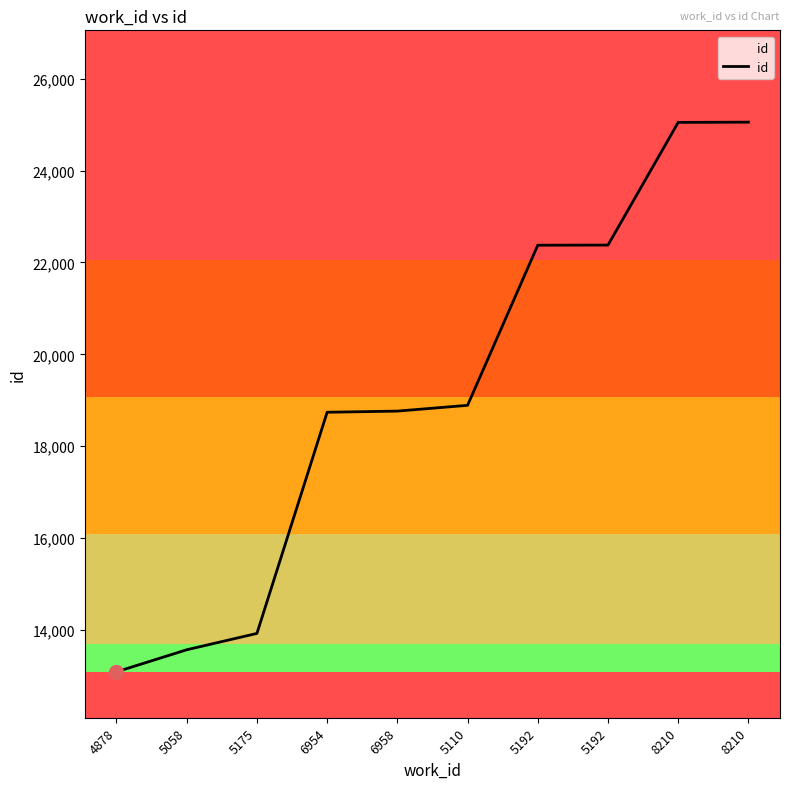

Approximately how many times larger is the value at 8210 compared to 5192?

1.1